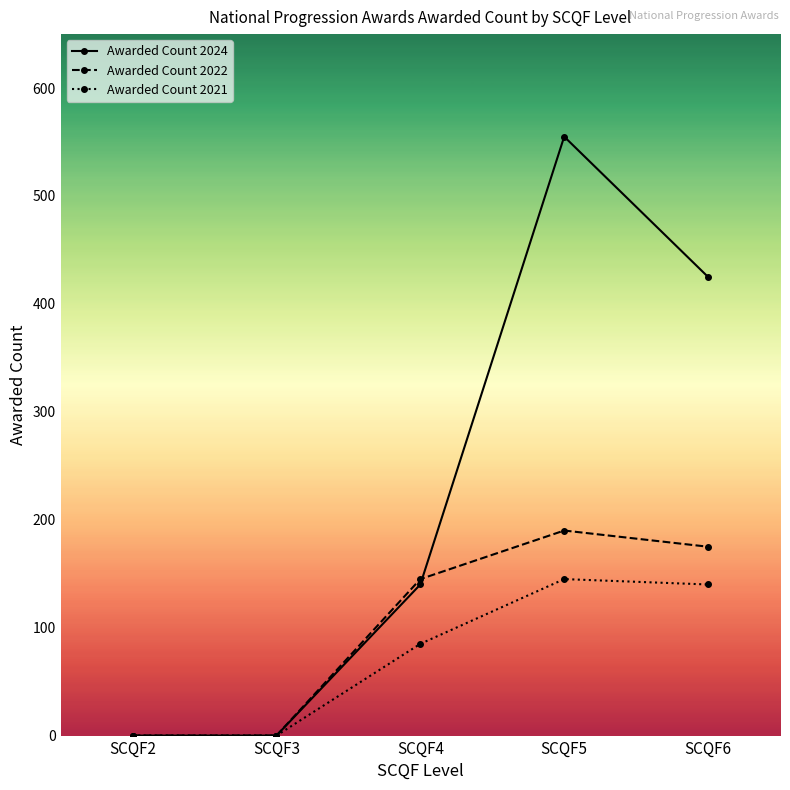

At SCQF6, list the series in order from smallest to largest.

Awarded Count 2021, Awarded Count 2022, Awarded Count 2024